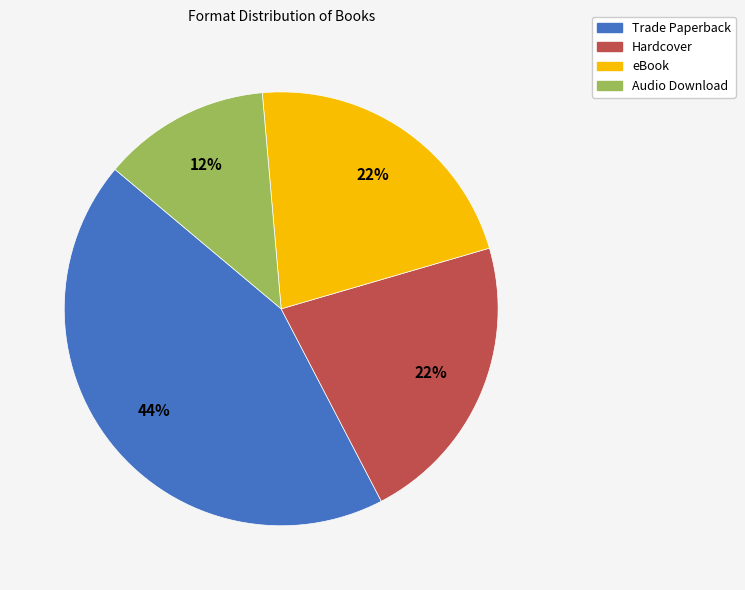

Which category has the smallest portion of the pie?

Audio Download